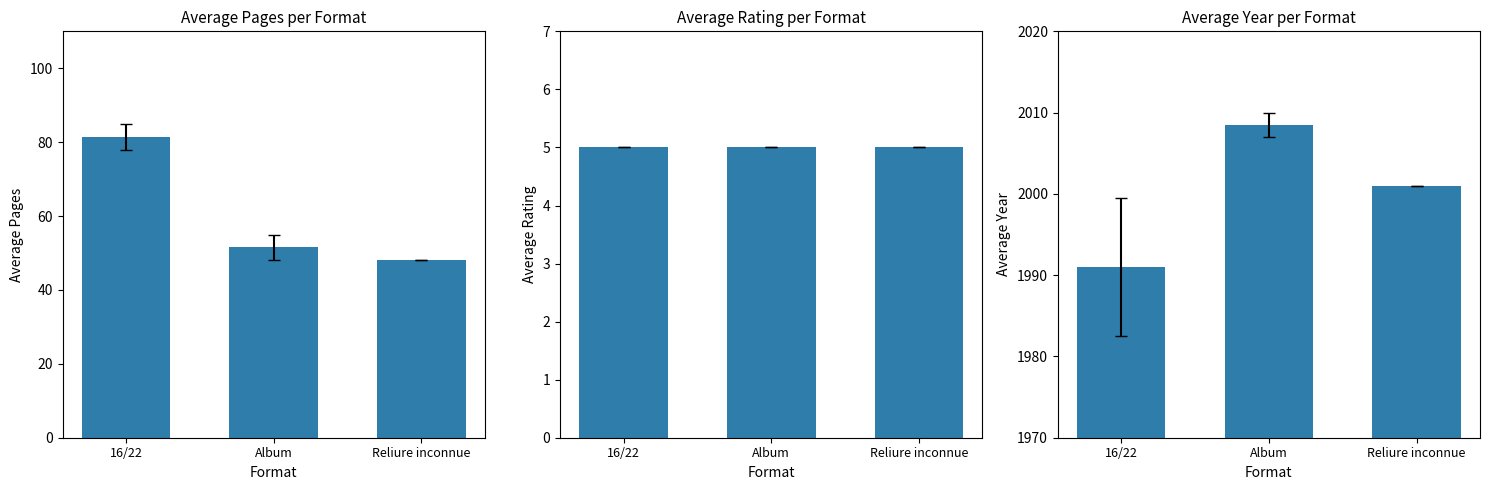

Reading left to right, list all the values displayed in this chart.

pages: 81.5	51.5	48.0
rating: 5.0	5.0	5.0
year: 1991.0	2008.5	2001.0